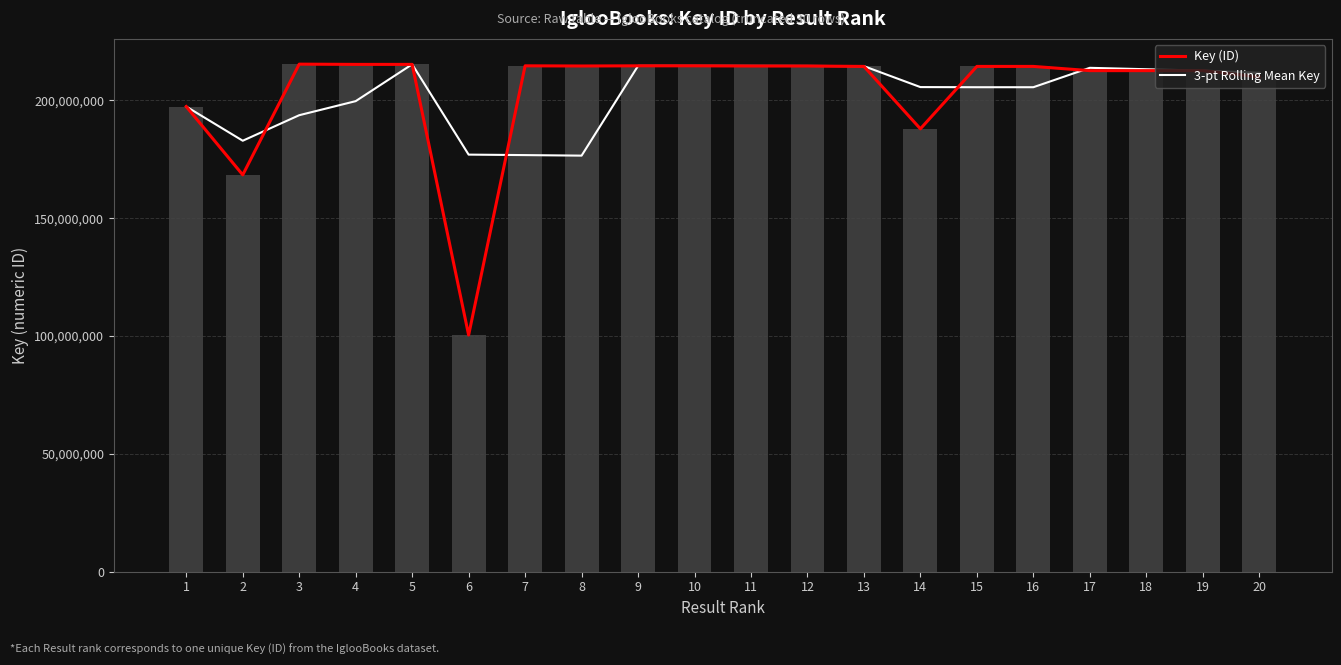

Between 7 and 20, which is larger?

7